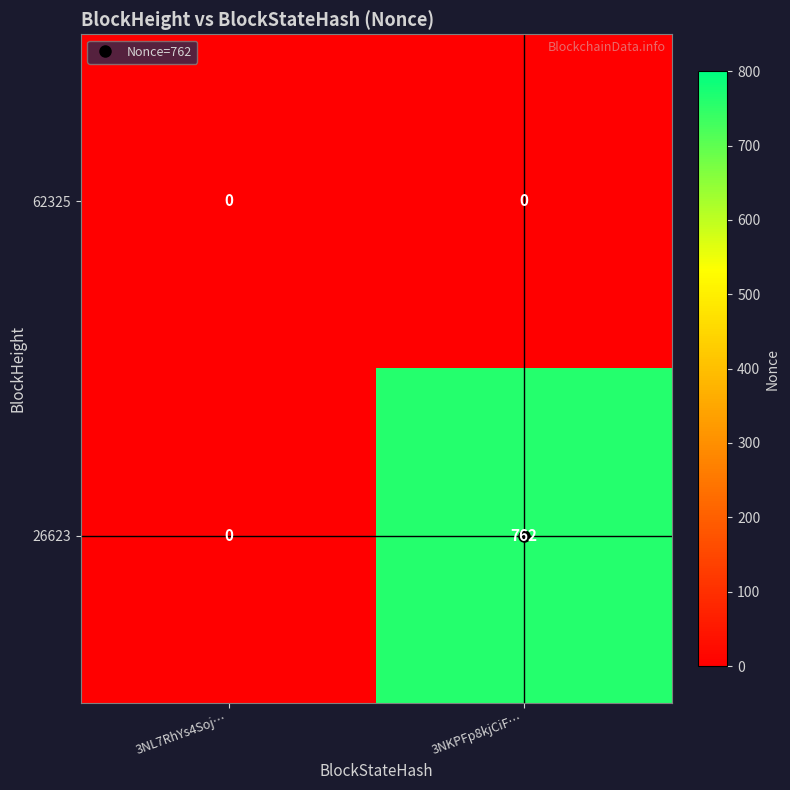

At 3NKPFp8kjCiF…, list the series in order from largest to smallest.

26623, 62325